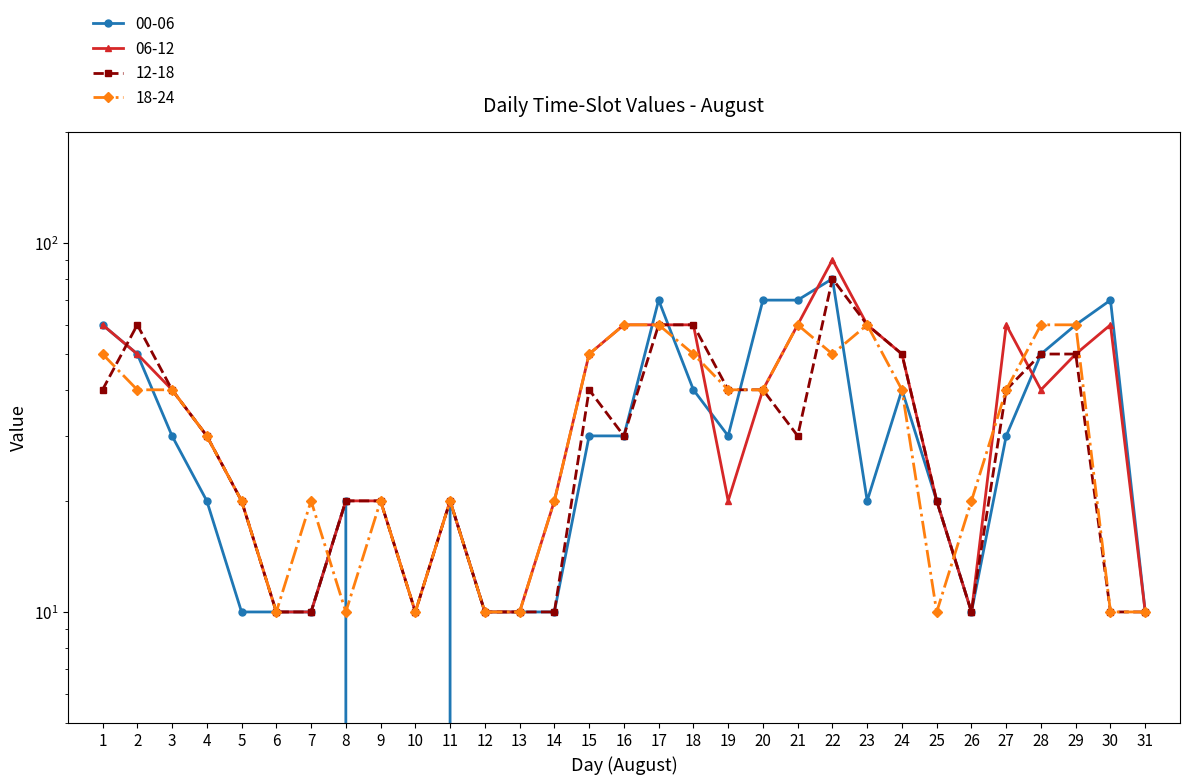

After their last crossing, which series has the higher values: 06-12 or 18-24?

06-12